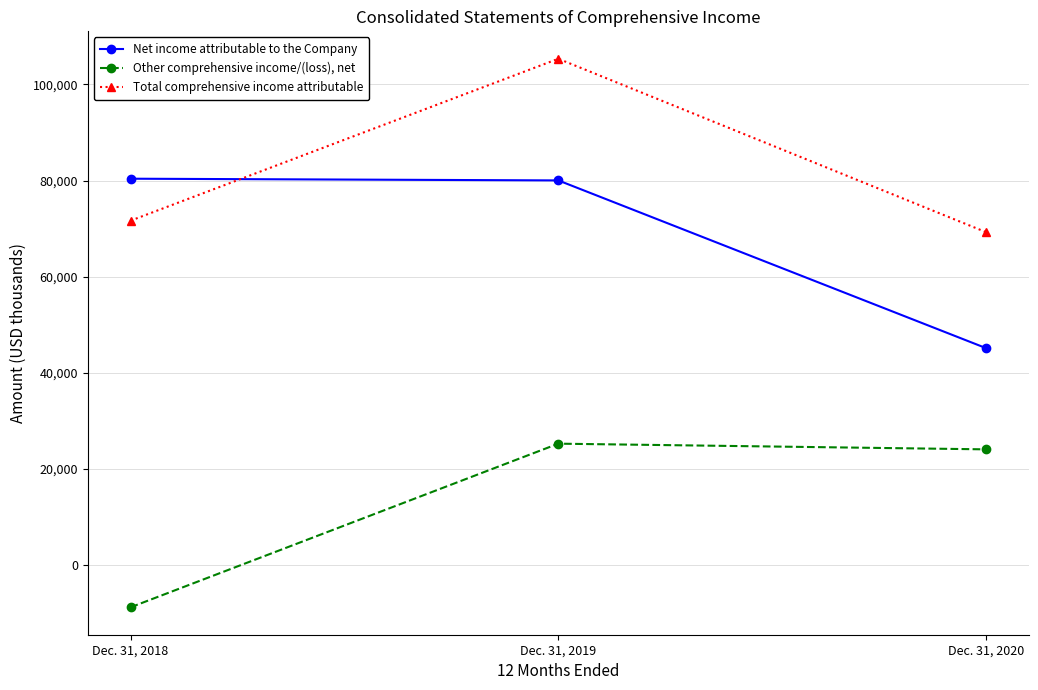

What is the difference between the maximum and minimum values in the Other comprehensive income/(loss), net series?

34021